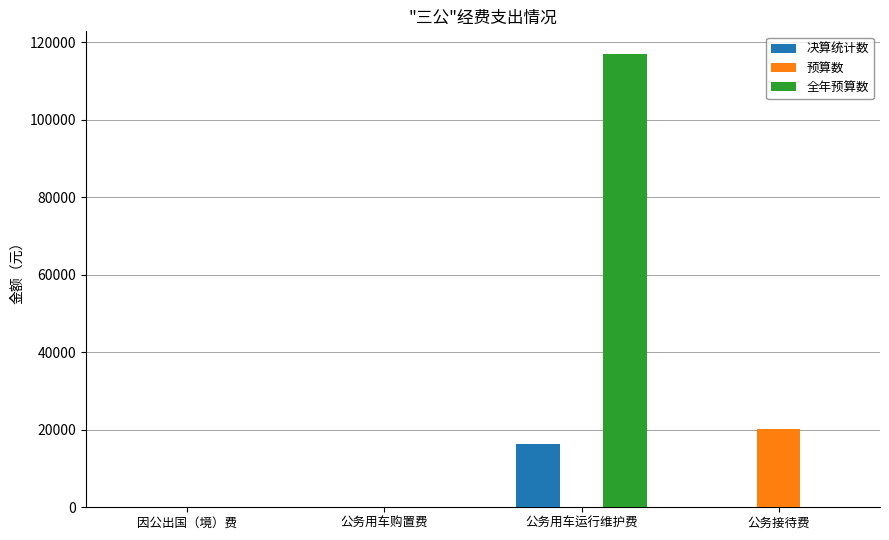

Which category has the highest value across all series?

公务用车运行维护费